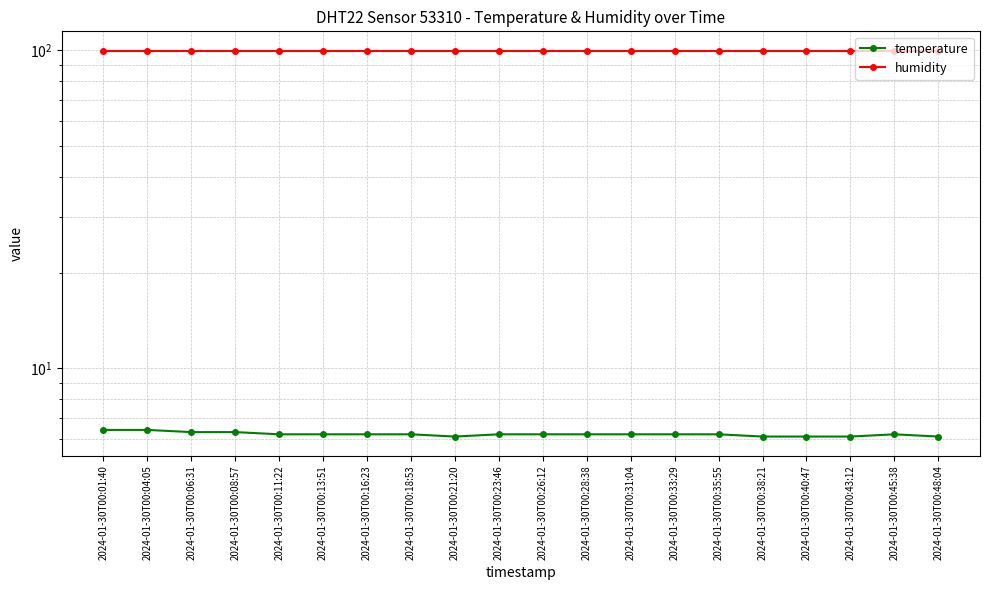

What is the label of the 12th point from the left?

2024-01-30T00:28:38